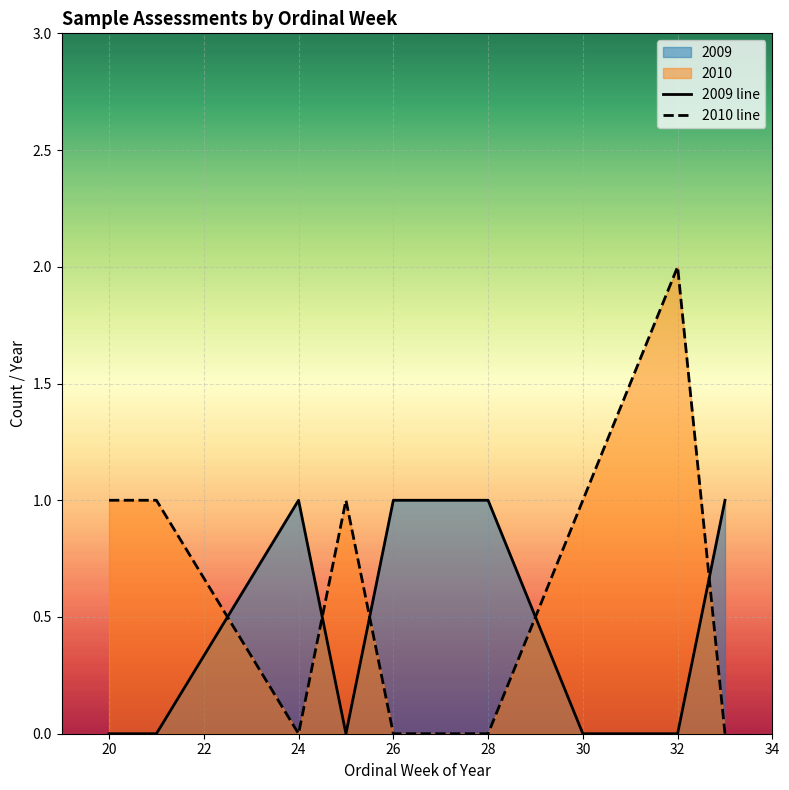

At how many categories does at least one series exceed 1?

1